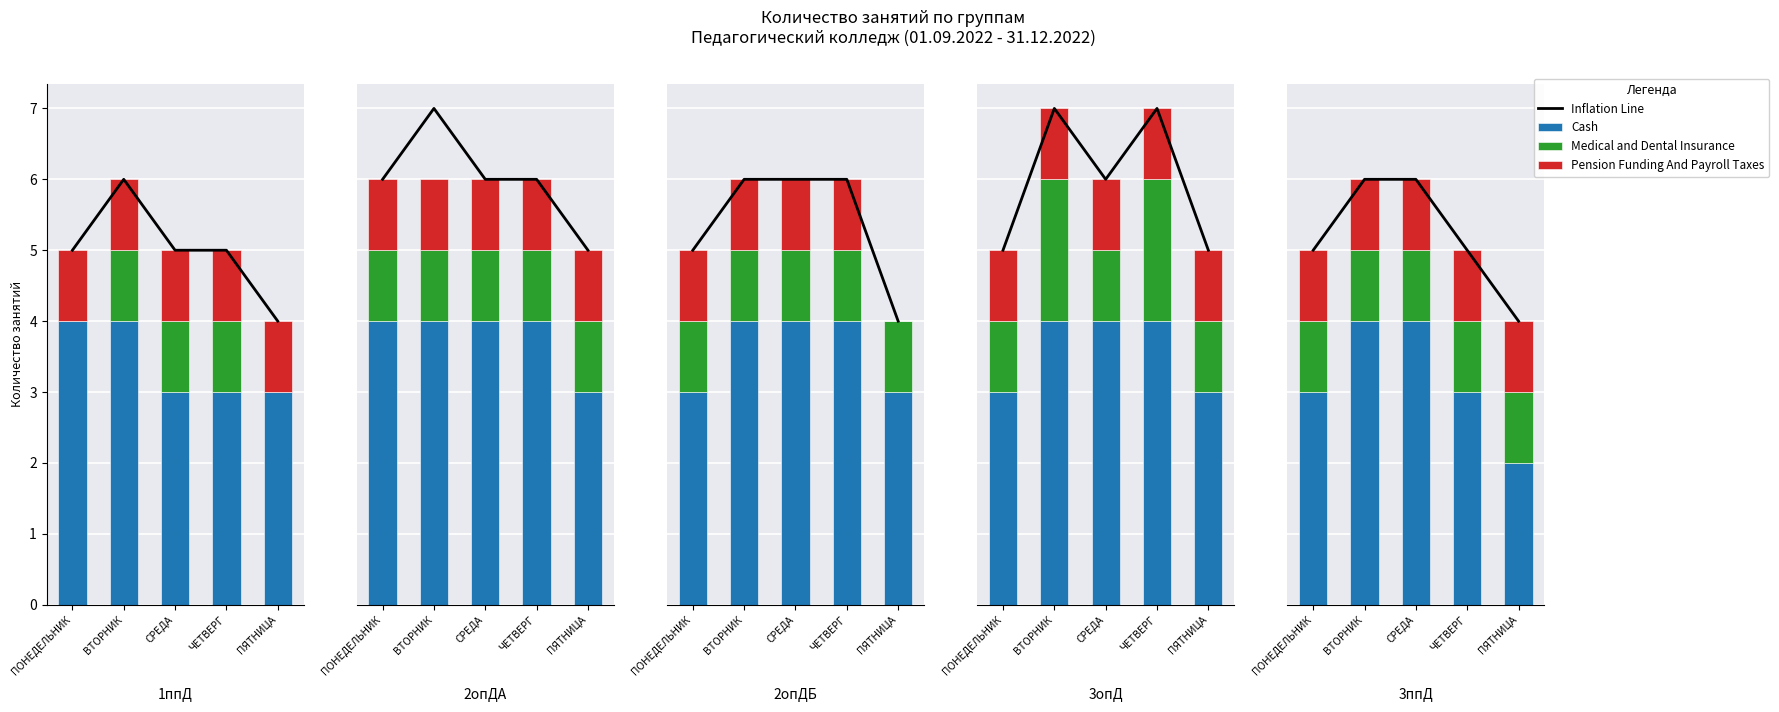

What position from the right is ВТОРНИК?

4